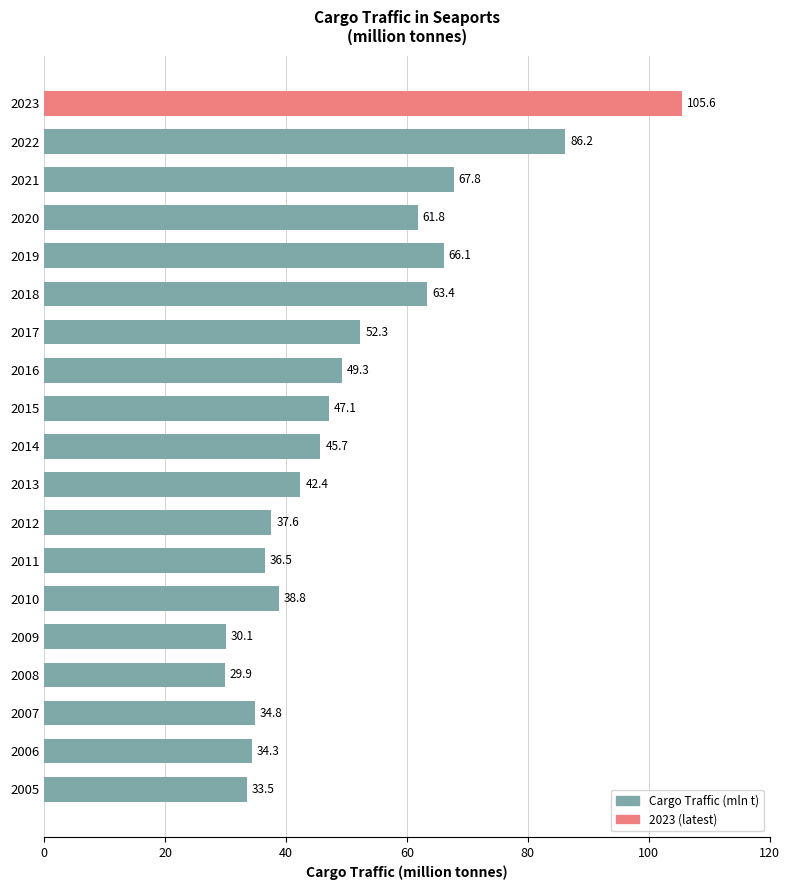

Rank the categories by value from highest to lowest.

2023, 2022, 2021, 2019, 2018, 2020, 2017, 2016, 2015, 2014, 2013, 2010, 2012, 2011, 2007, 2006, 2005, 2009, 2008